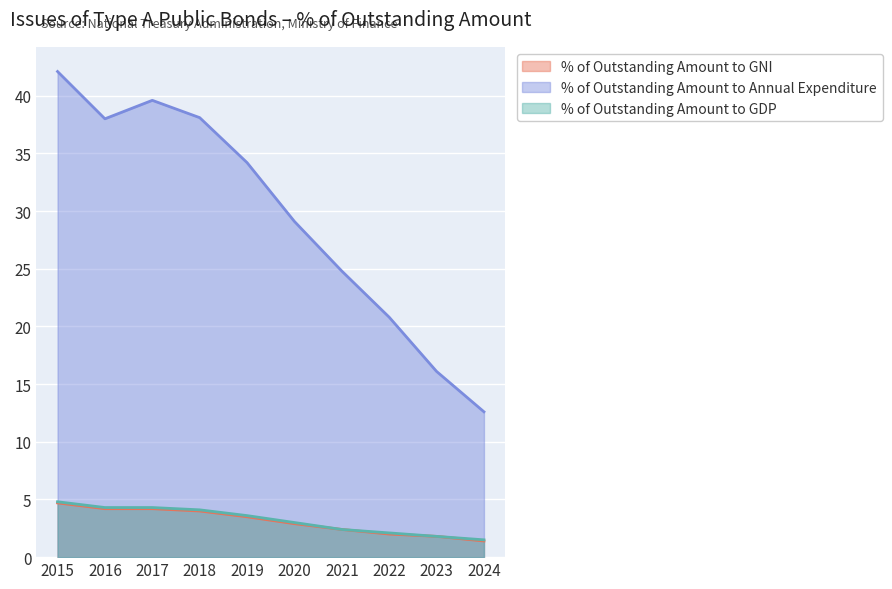

How many data points in % of Outstanding Amount to GDP are above 3?

5